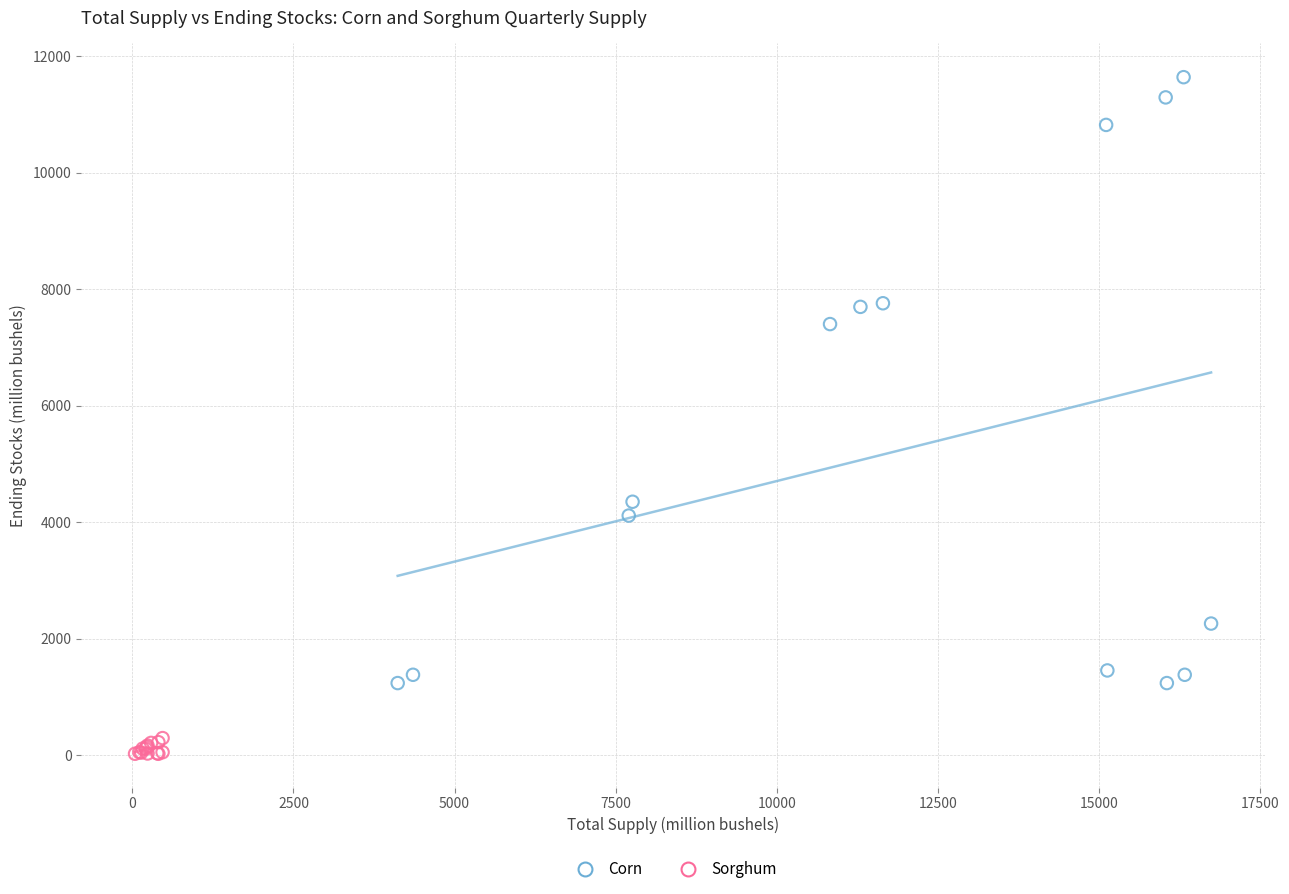

Which series reaches the maximum Y coordinate?

Corn